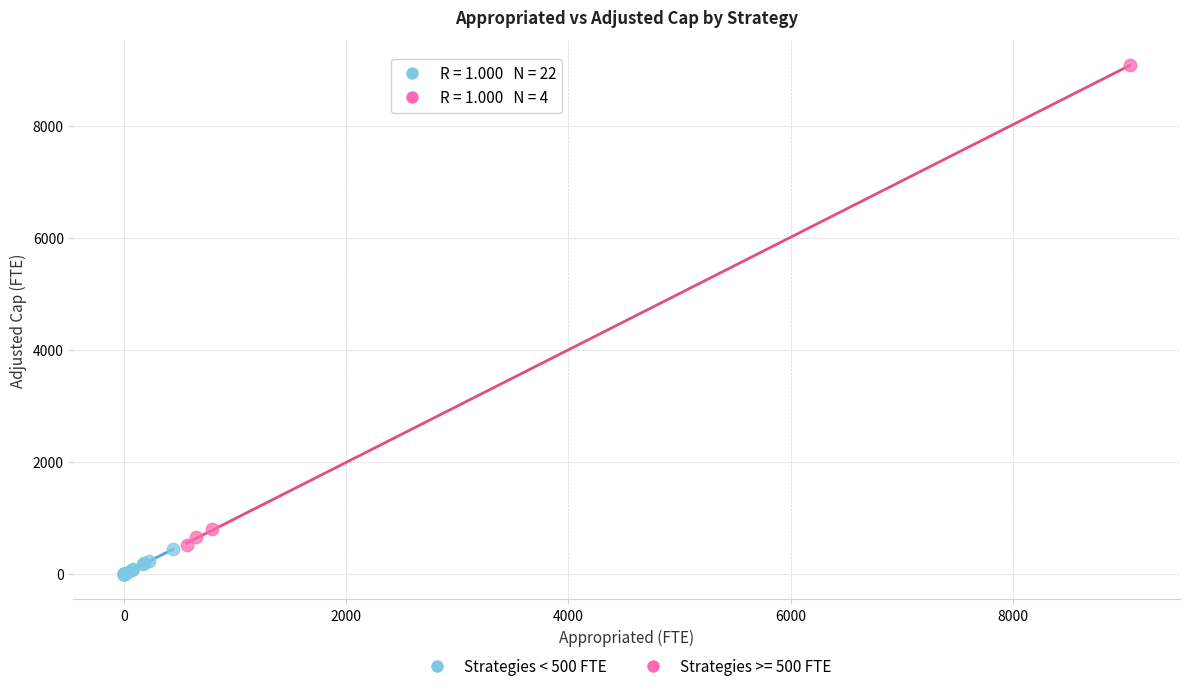

Which series has the largest Y range (max minus min)?

Strategies >= 500 FTE